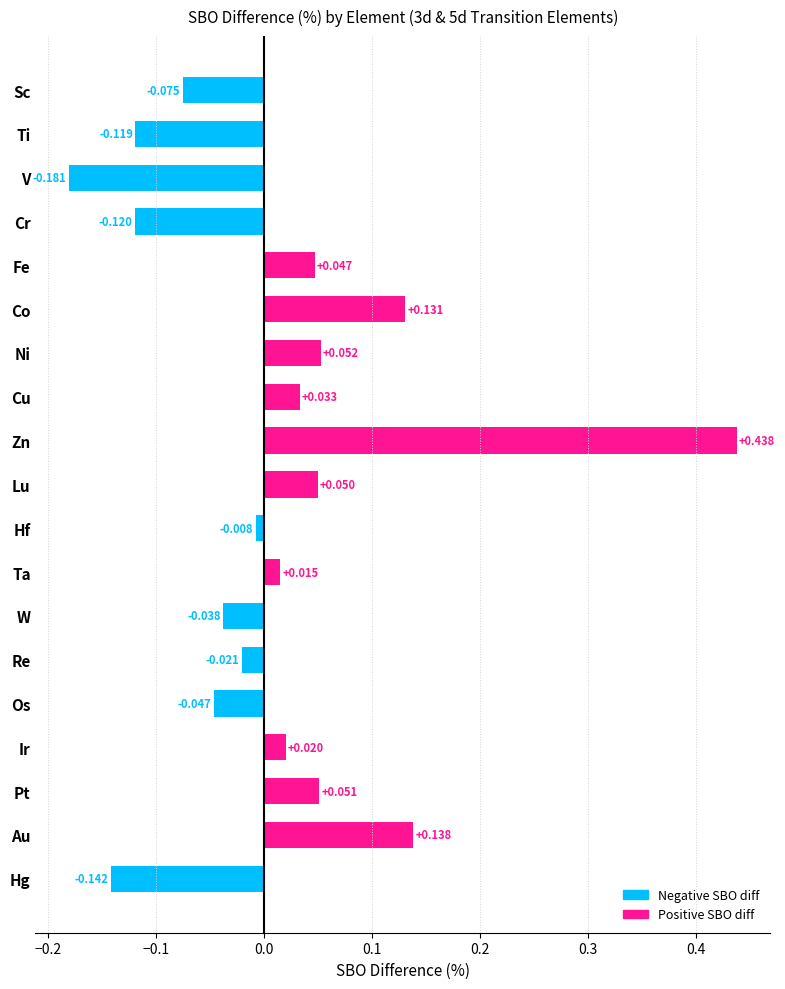

Which label corresponds to the largest value in the chart?

Zn